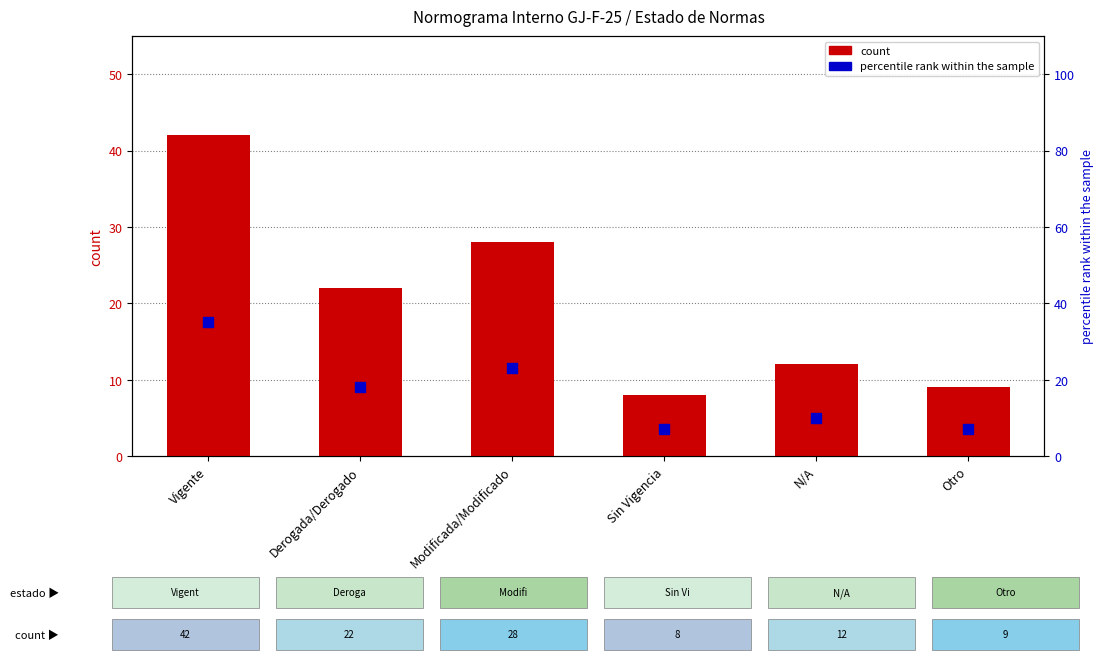

Is the value of count at Derogada/Derogado greater than the value of percentile rank within the sample at Otro?

Yes